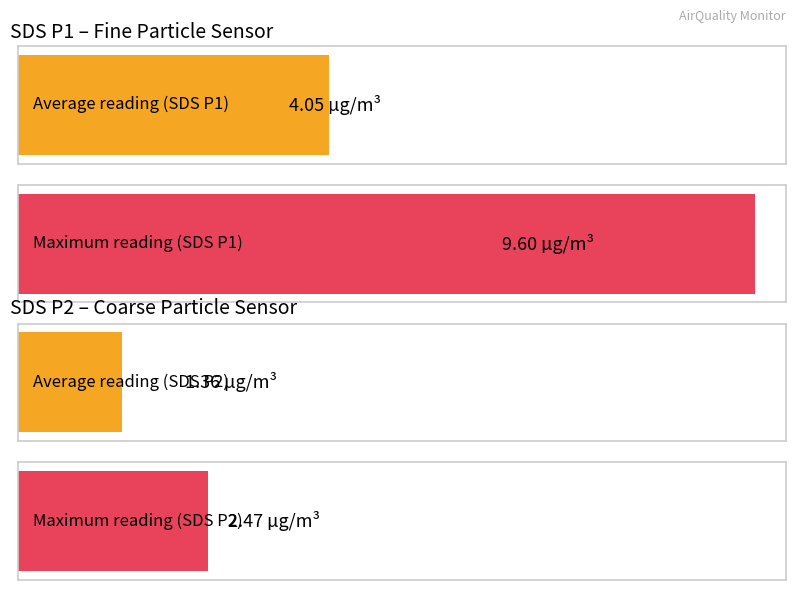

At 00:43, list the series in order from smallest to largest.

SDS_P2, SDS_P1